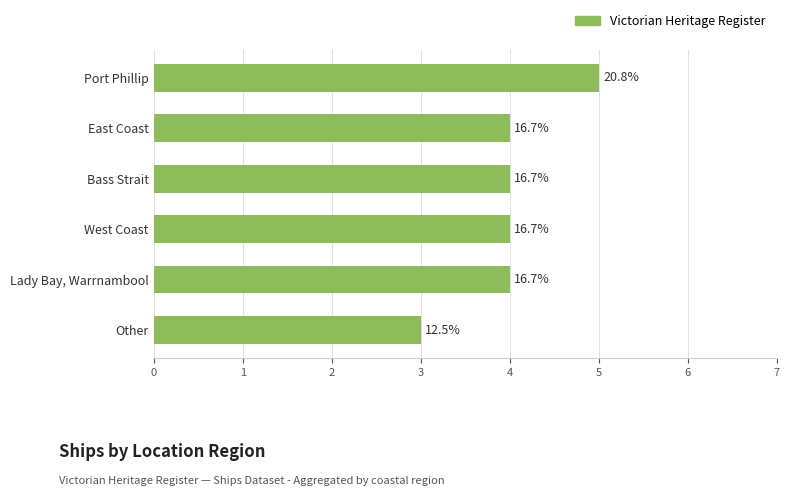

How many bars are there in total?

6